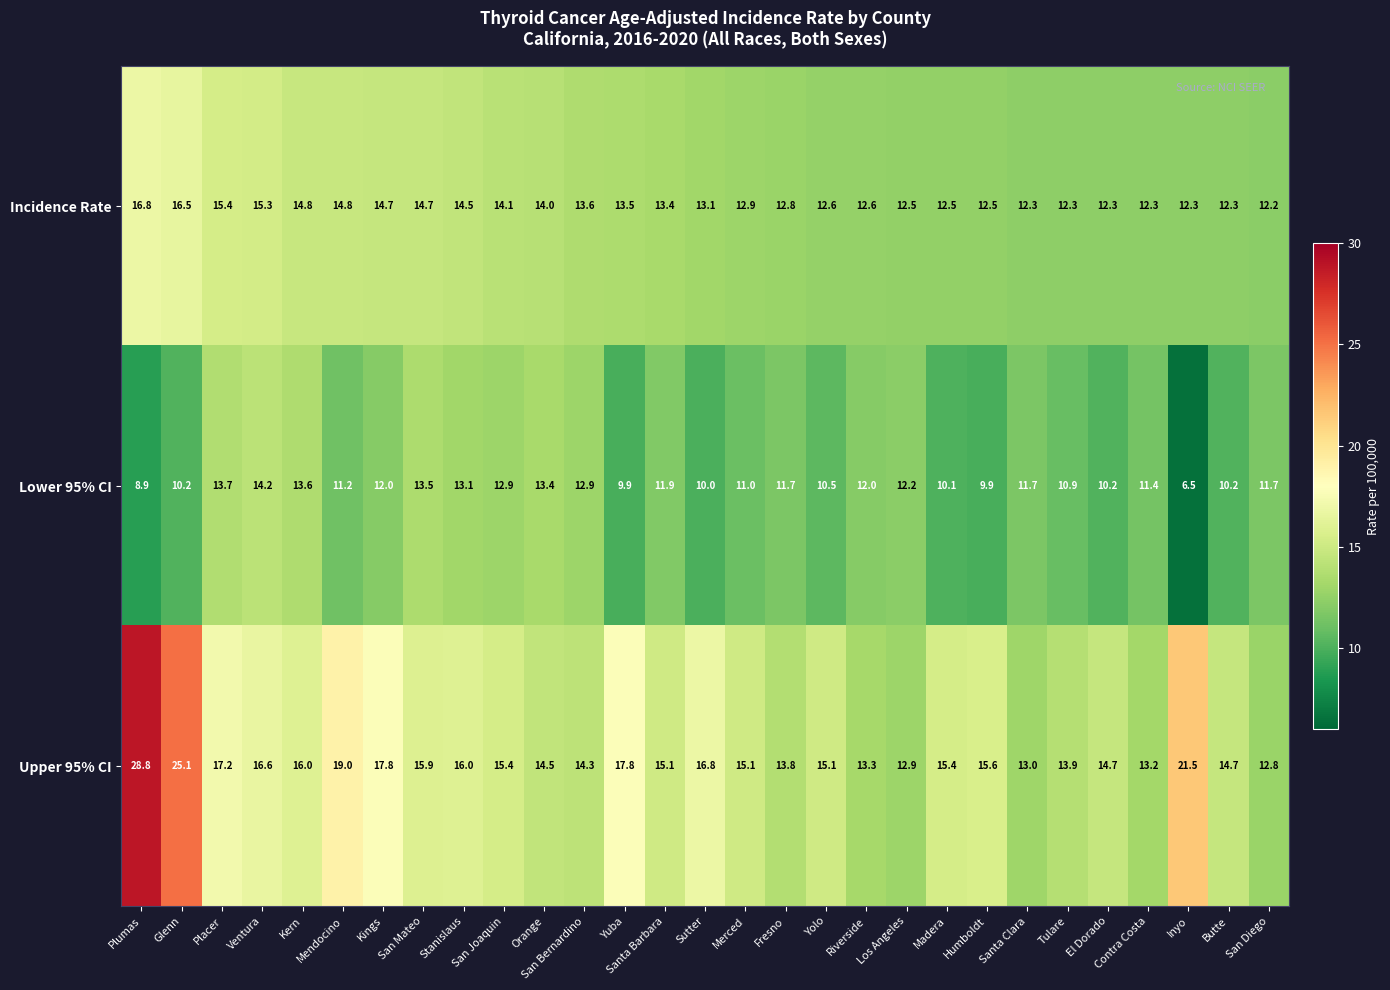

What is the total value across all series at Merced?

39.0